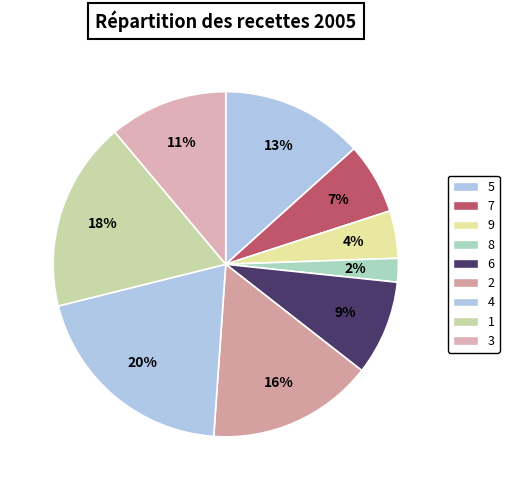

What portion of the pie excludes 8?

97.8%